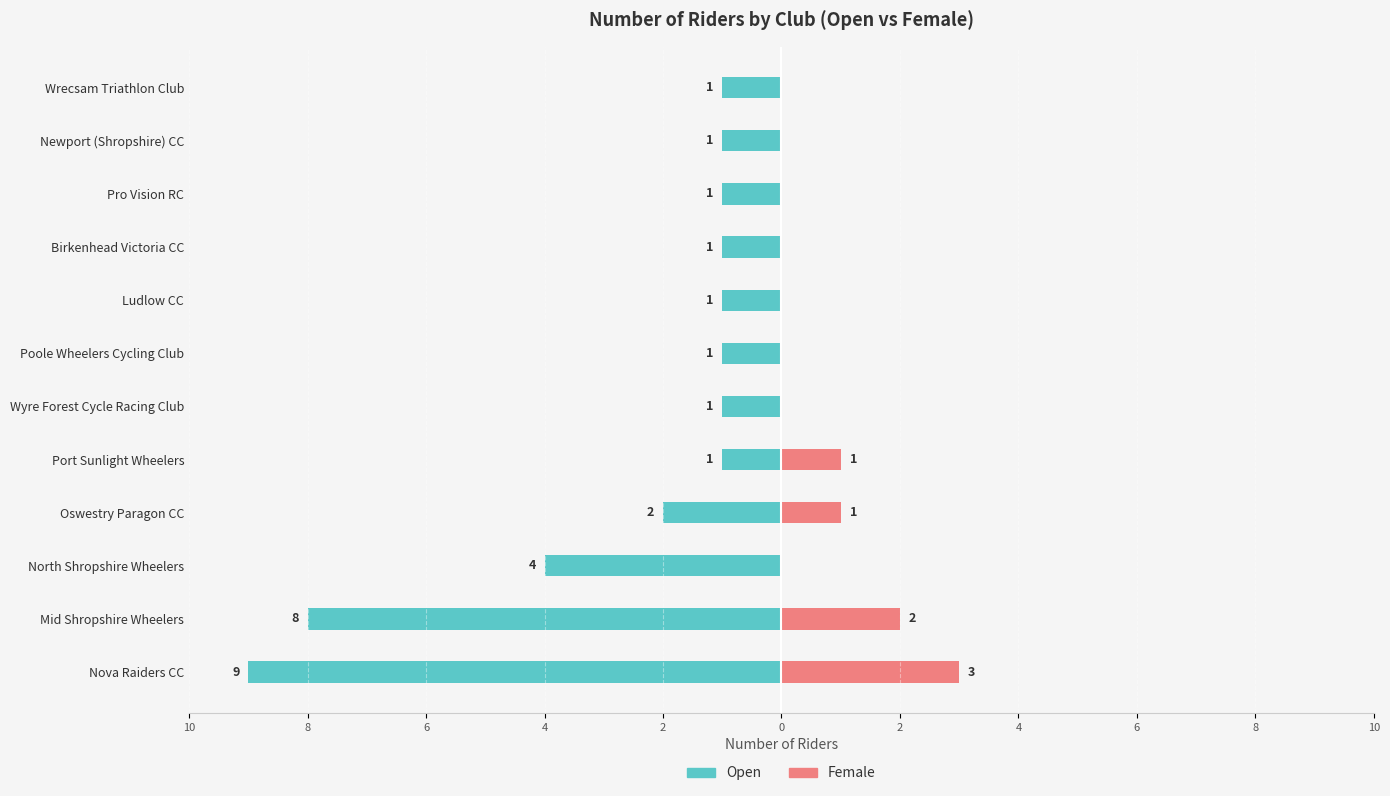

What are all the series names shown in the legend?

Open, Female